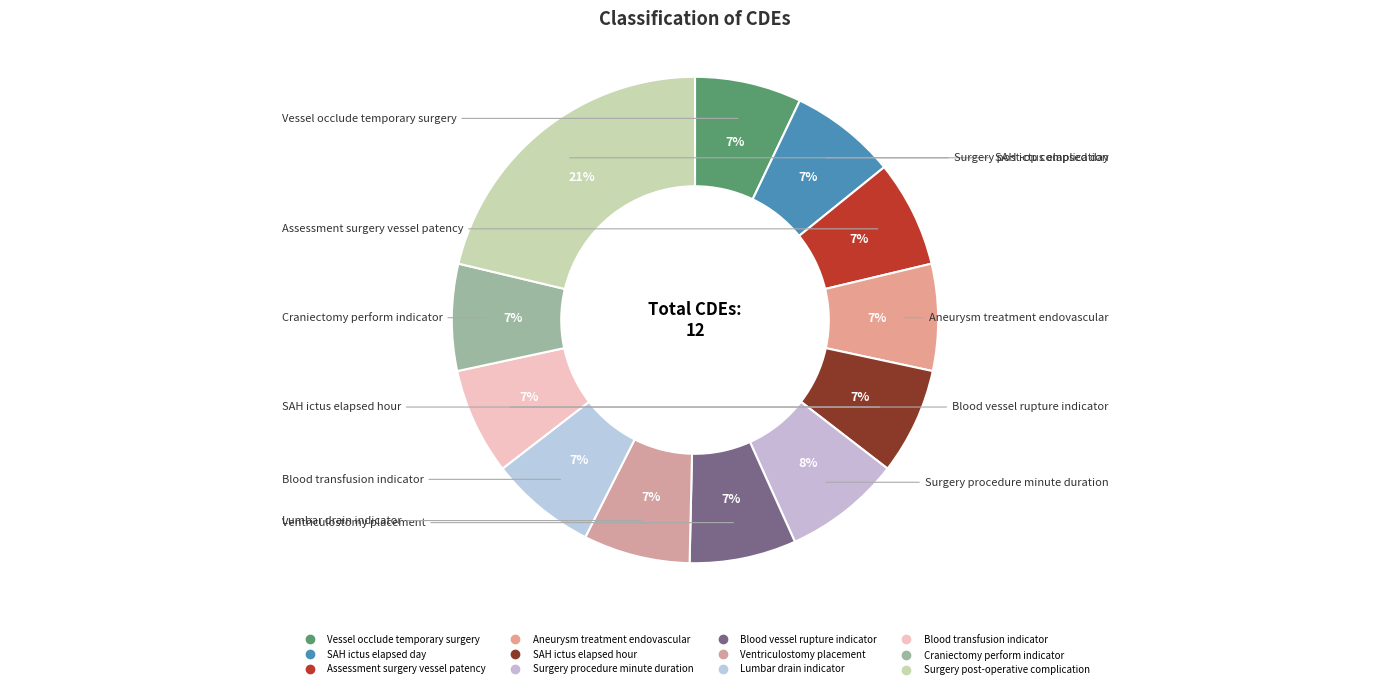

Is Ventriculostomy placement the majority of the pie?

No